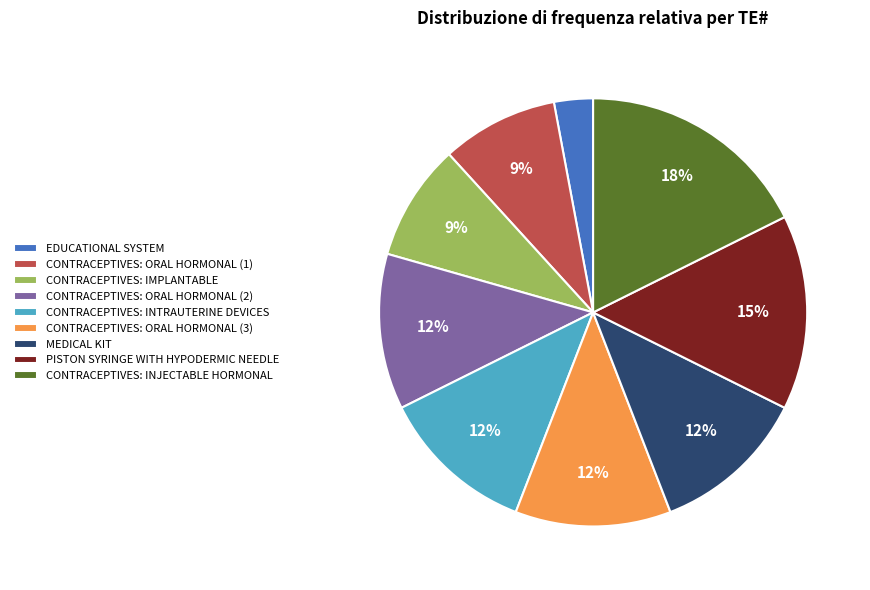

The PISTON SYRINGE WITH HYPODERMIC NEEDLE slice represents 25% of the pie. True or false?

False